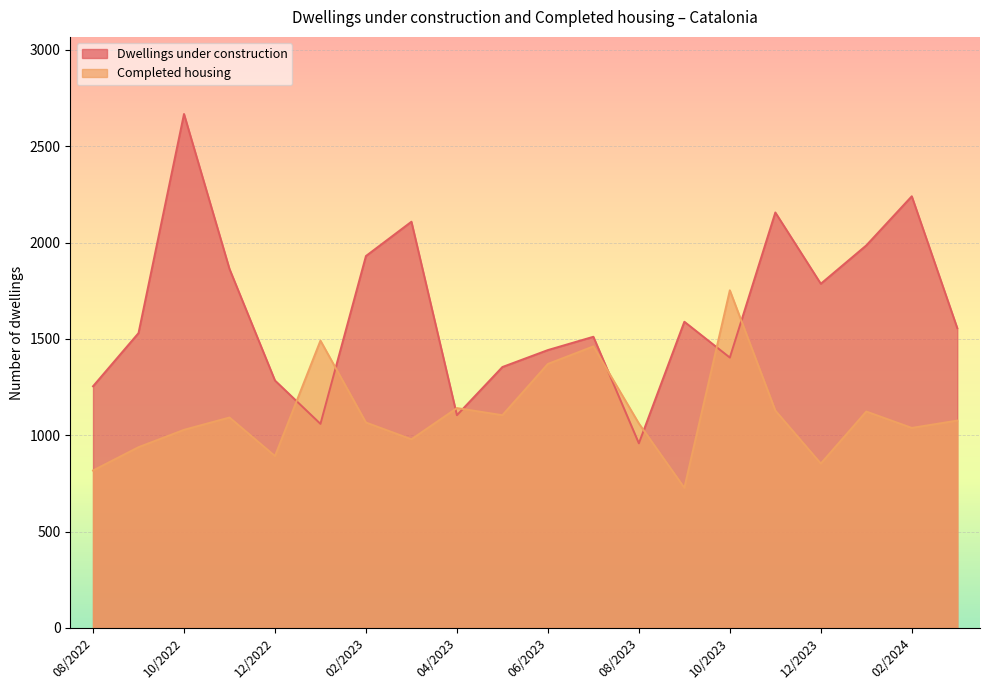

After their last crossing, which series has the higher values: Completed housing or Dwellings under construction?

Dwellings under construction